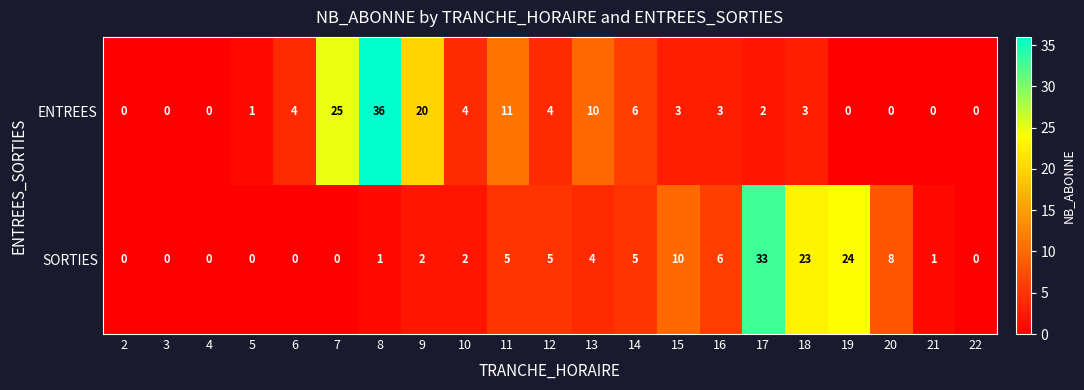

What is the difference between the highest and lowest values at 16?

3